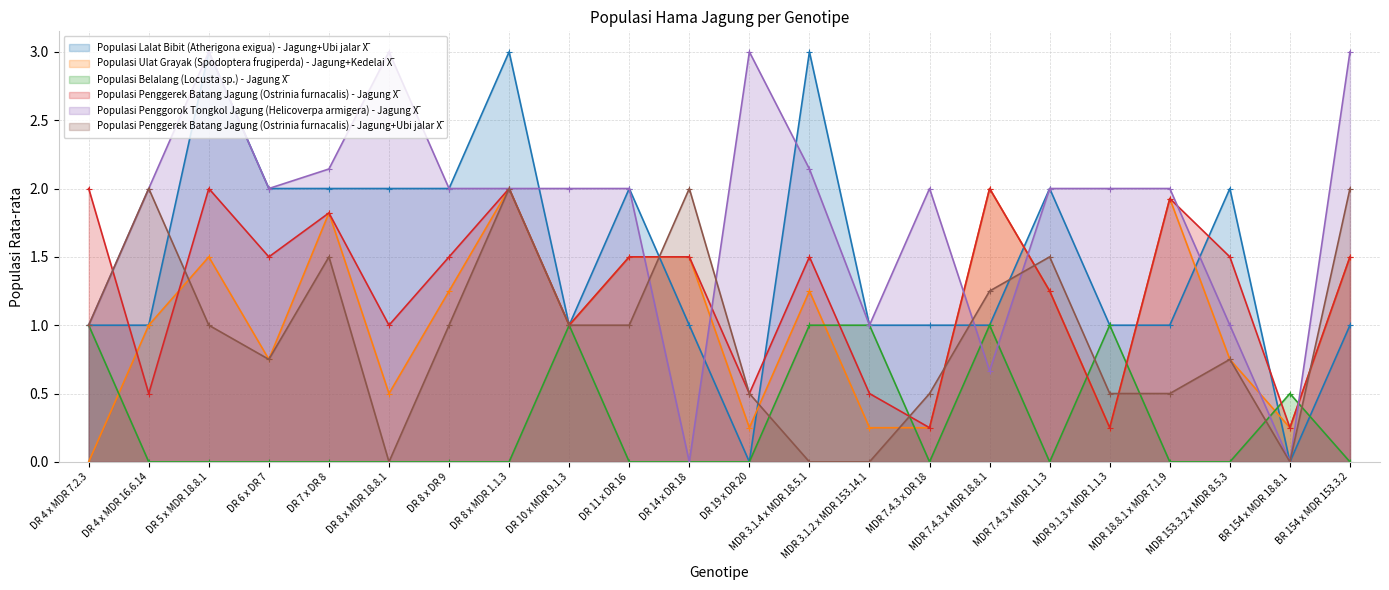

Which series changed the most between DR 14 x DR 18 and MDR 18.8.1 x MDR 7.1.9?

Populasi Penggorok Tongkol Jagung (Helicoverpa armigera) - Jagung X̅